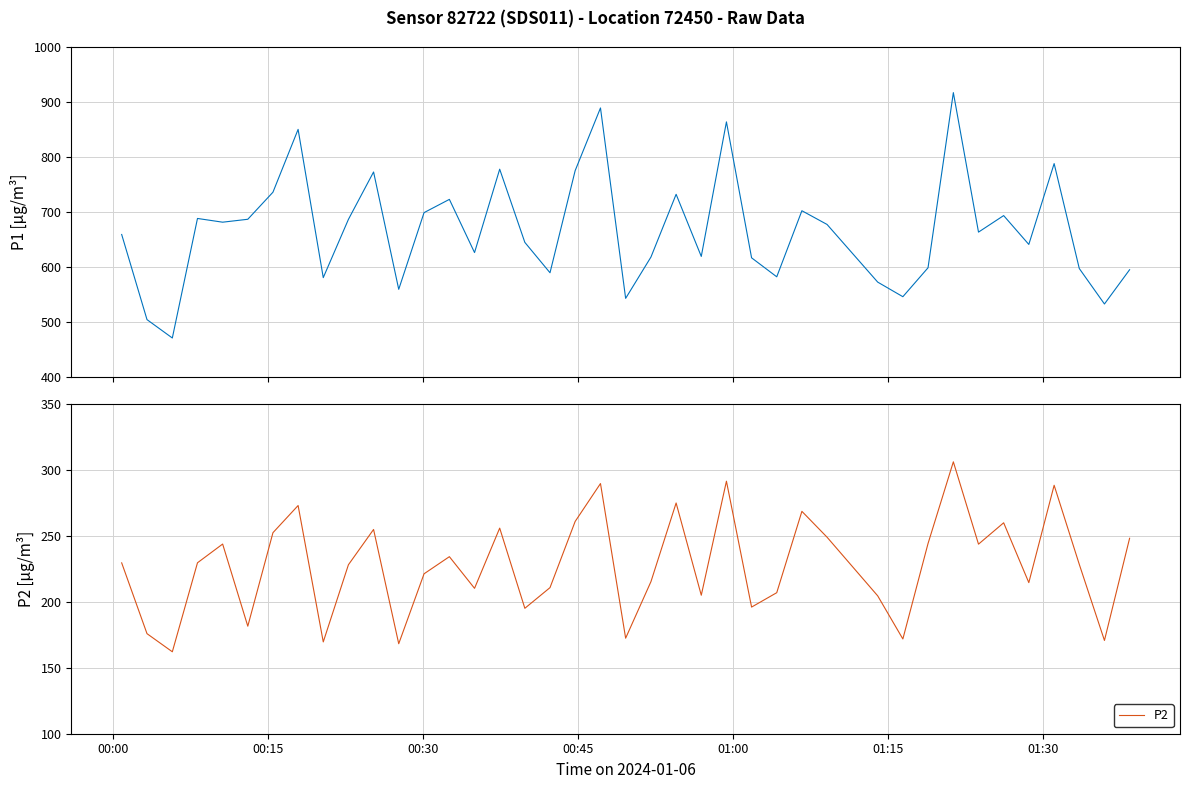

What is the difference between the second highest and minimum values in the P2 series?

129.2